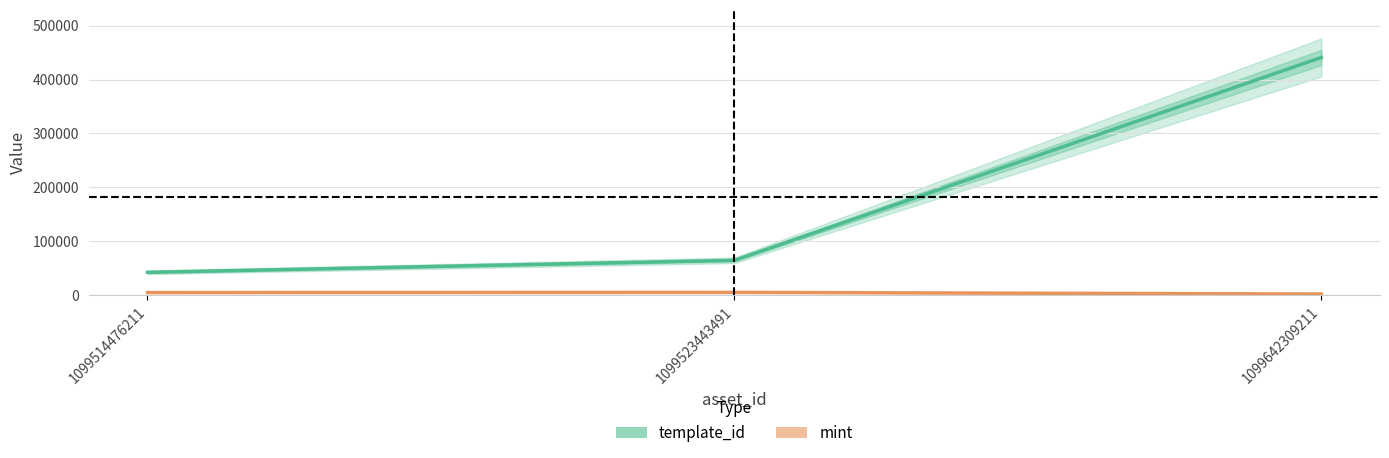

How many values in the template_id series exceed 64660?

1